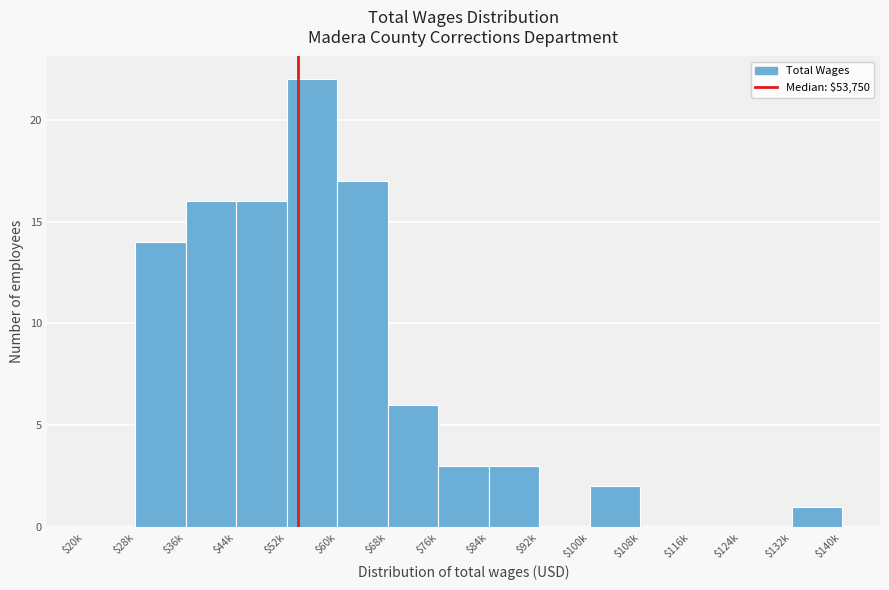

What is the sum of all values?

100